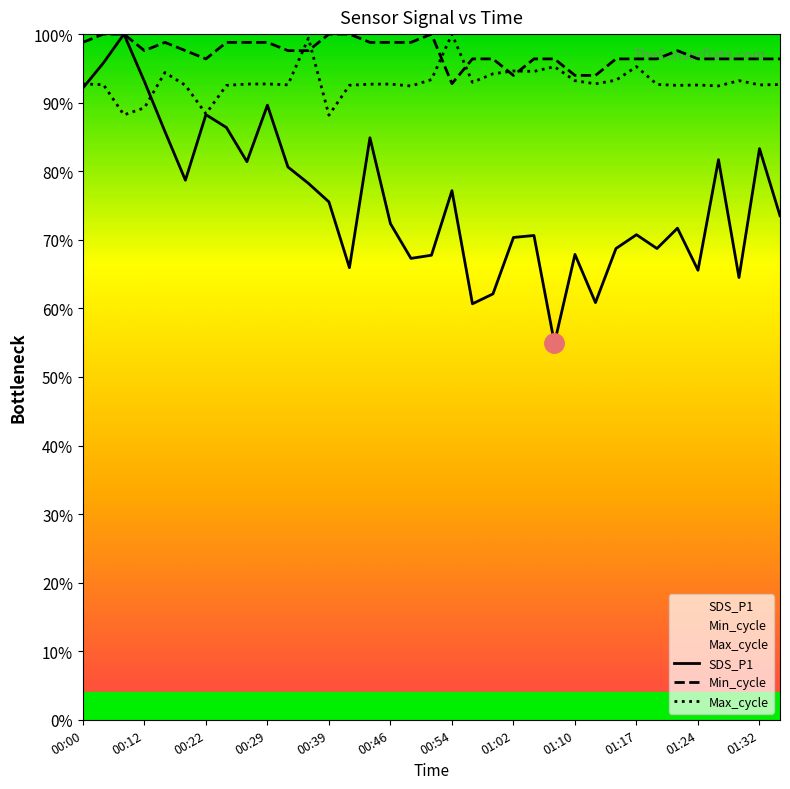

The value of SDS_P1 at 25 is 0.2. True or false?

False